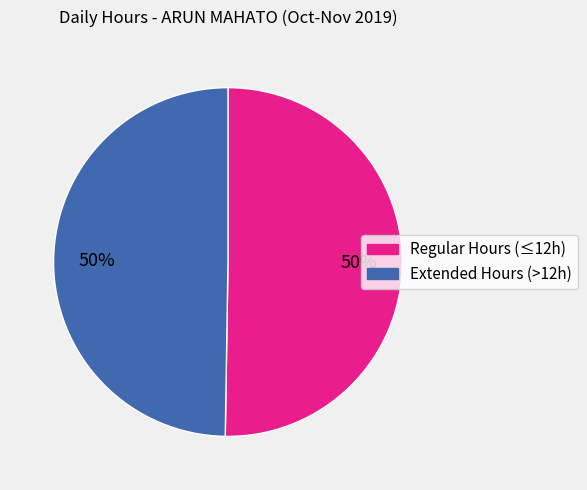

To the nearest percent, what is the average slice percentage?

50%